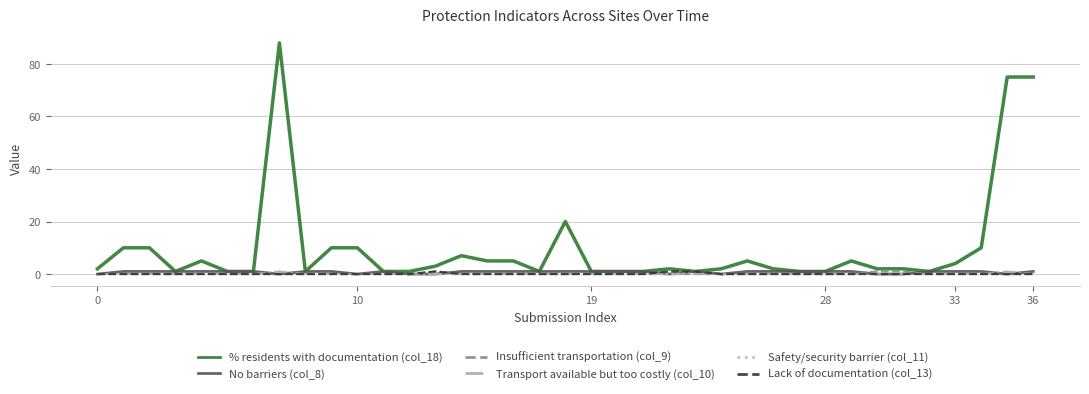

Which series has the largest range (max minus min)?

% residents with documentation (col_18)